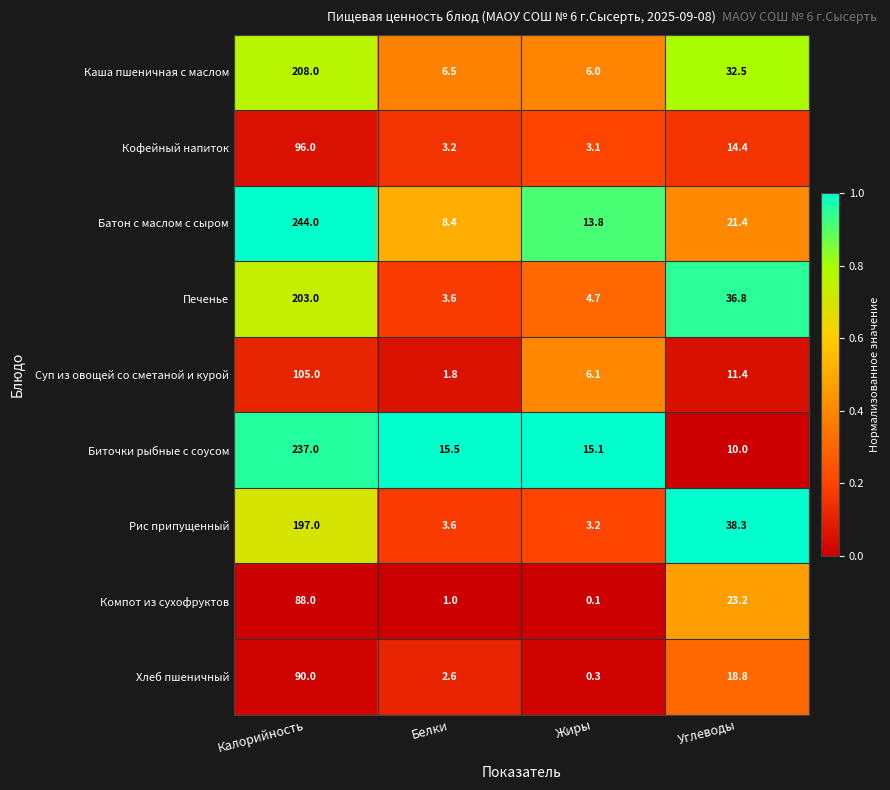

At which category is the sum across all series the highest?

Калорийность